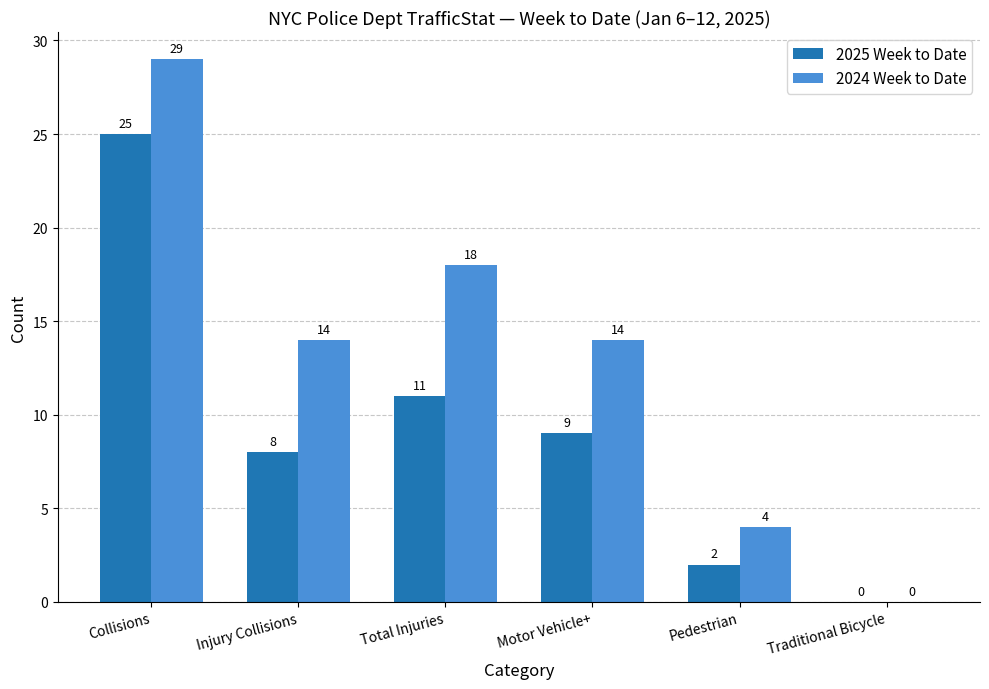

What is the total value across all series at Pedestrian?

6